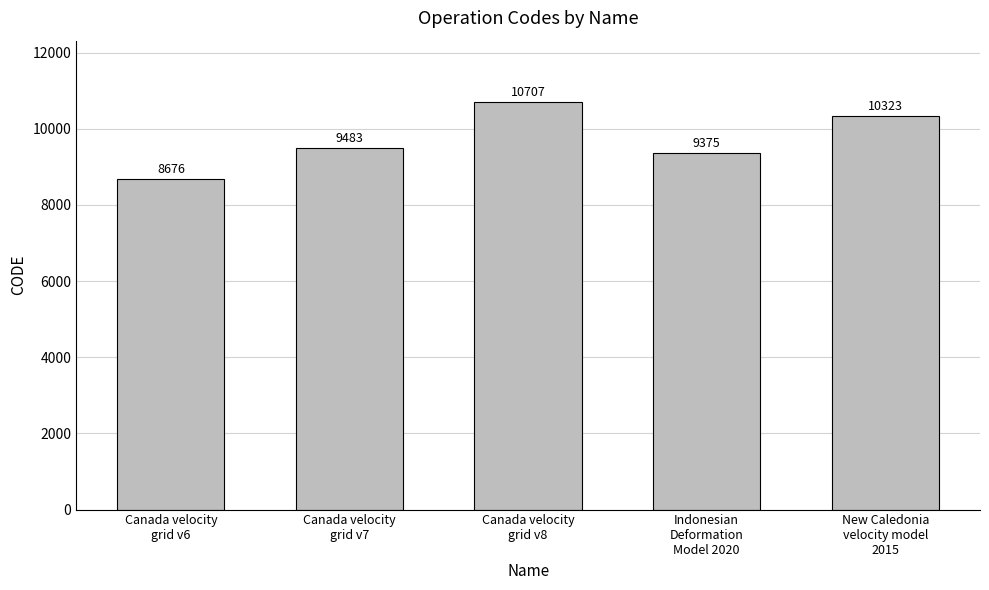

The value at Canada velocity
grid v8 is 7350. True or false?

False